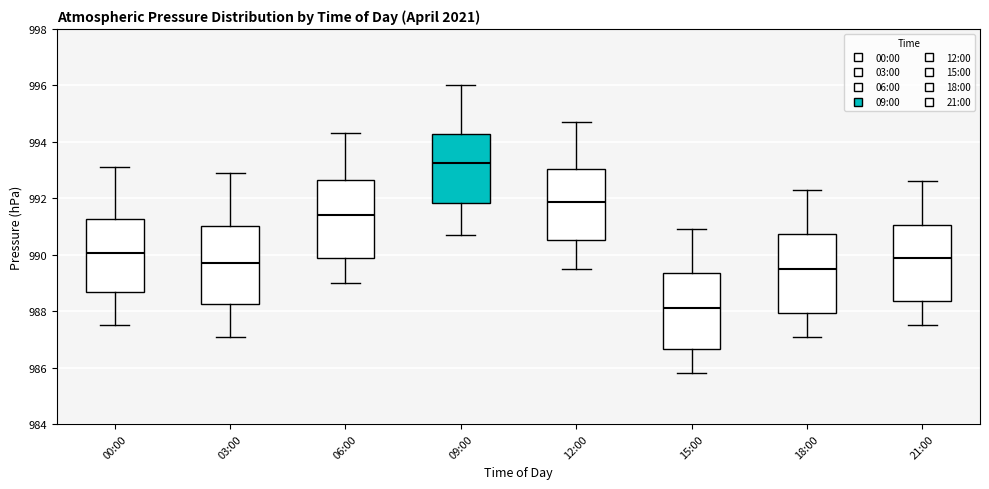

Reading left to right, read every box against the y-axis: the position of its median line, the range the box covers, and the ends of its whiskers. The values are not printed on the chart, so give them approximately, as read against the axis.

00:00: median 990.0, box 988.6 to 991.2, whiskers 987.6 to 993.2
03:00: median 989.8, box 988.2 to 991.0, whiskers 987.2 to 993.0
06:00: median 991.4, box 990.0 to 992.6, whiskers 989.0 to 994.4
09:00: median 993.2, box 991.8 to 994.2, whiskers 990.8 to 996.0
12:00: median 991.8, box 990.6 to 993.0, whiskers 989.6 to 994.8
15:00: median 988.2, box 986.6 to 989.4, whiskers 985.8 to 991.0
18:00: median 989.6, box 988.0 to 990.8, whiskers 987.2 to 992.4
21:00: median 990.0, box 988.4 to 991.0, whiskers 987.6 to 992.6